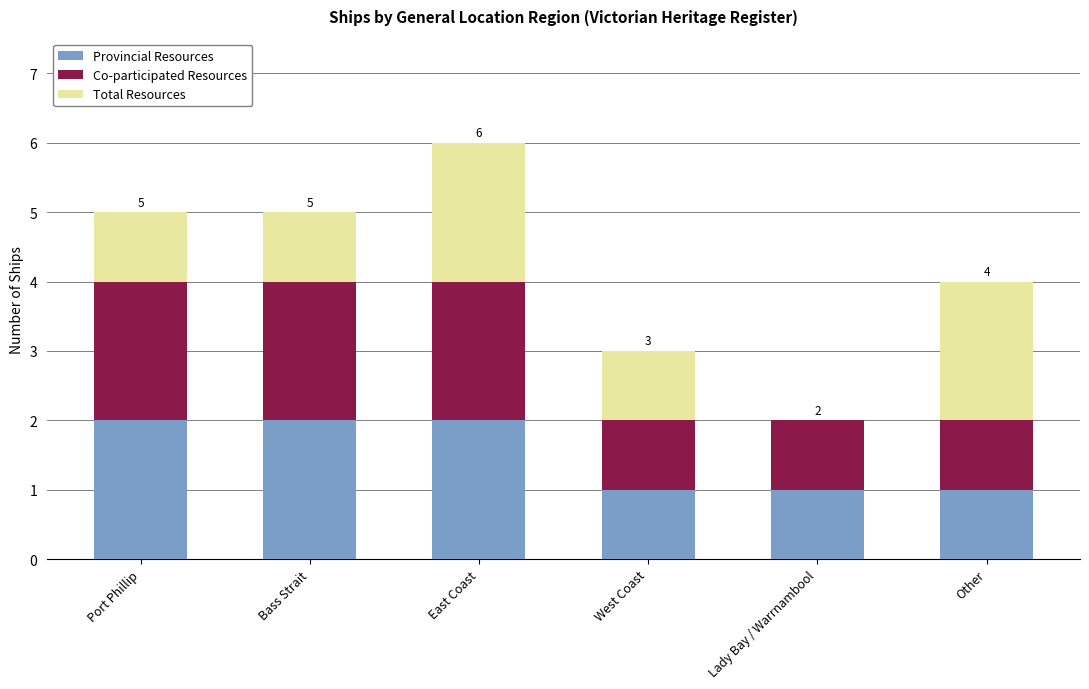

How many categories are shown in the chart?

6